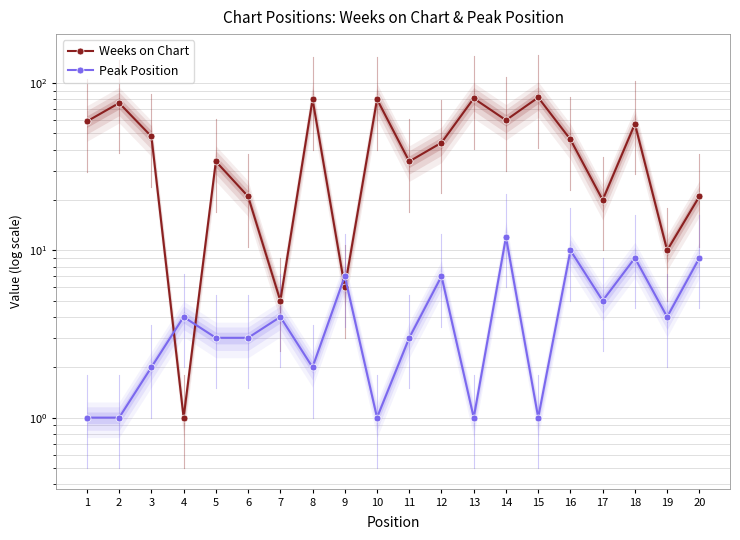

Reading left to right, extract all data points from this chart.

Weeks on Chart: 1=59	2=76	3=48	4=1	5=34	6=21	7=5	8=80	9=6	10=80	11=34	12=44	13=81	14=60	15=82	16=46	17=20	18=57	19=10	20=21
Peak Position: 1=1	2=1	3=2	4=4	5=3	6=3	7=4	8=2	9=7	10=1	11=3	12=7	13=1	14=12	15=1	16=10	17=5	18=9	19=4	20=9